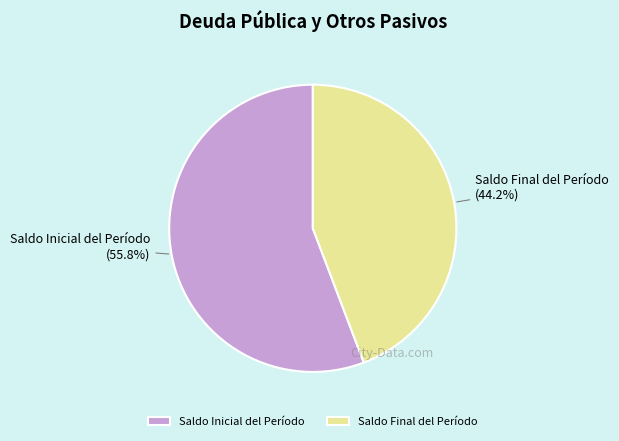

What percentage is the Saldo Final del Período slice, to the nearest percent?

44%